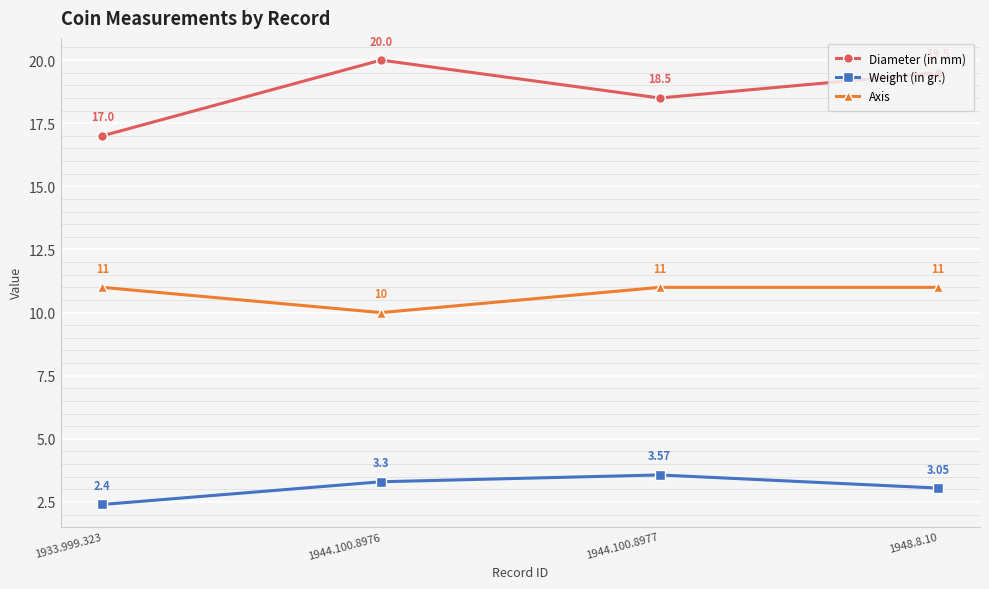

What is the difference between the highest and lowest values at 1933.999.323?

14.6